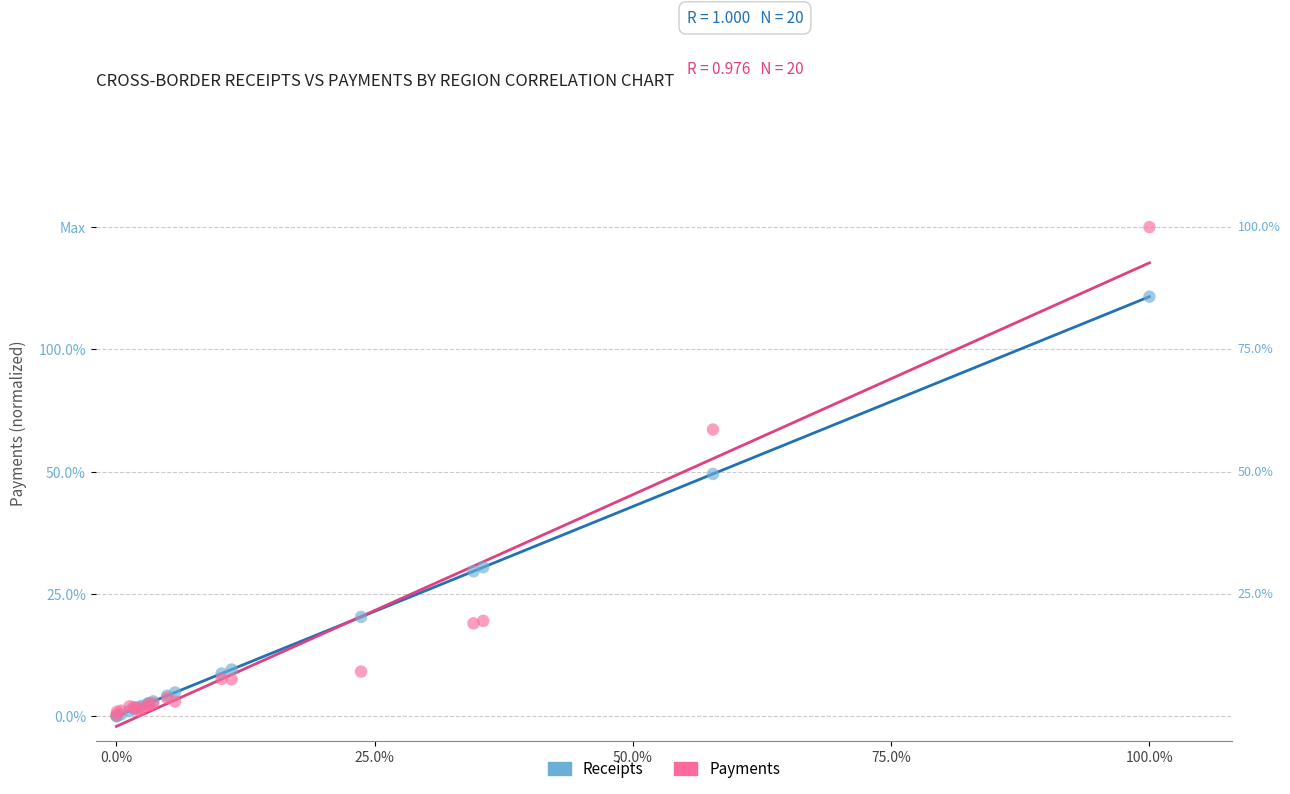

Which series has the widest spread of Y values?

Payments